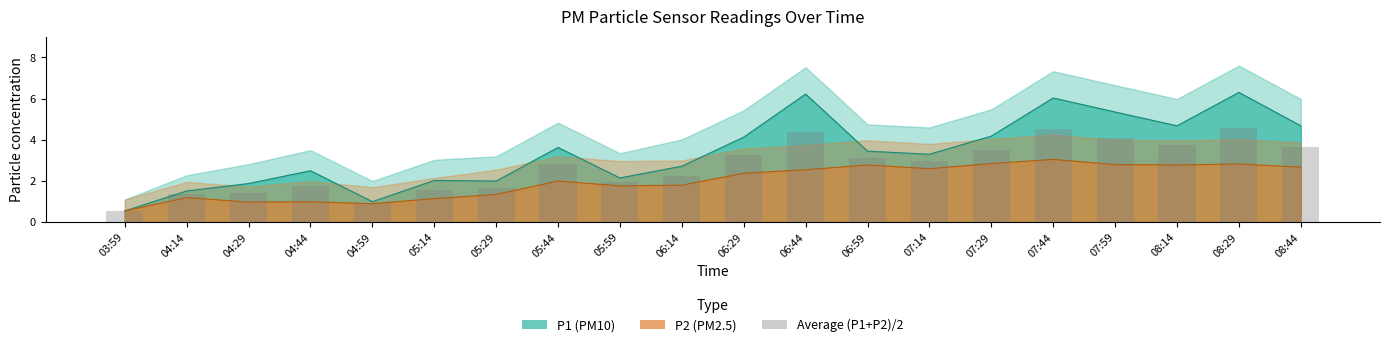

What is the minimum value shown in the chart?

0.6